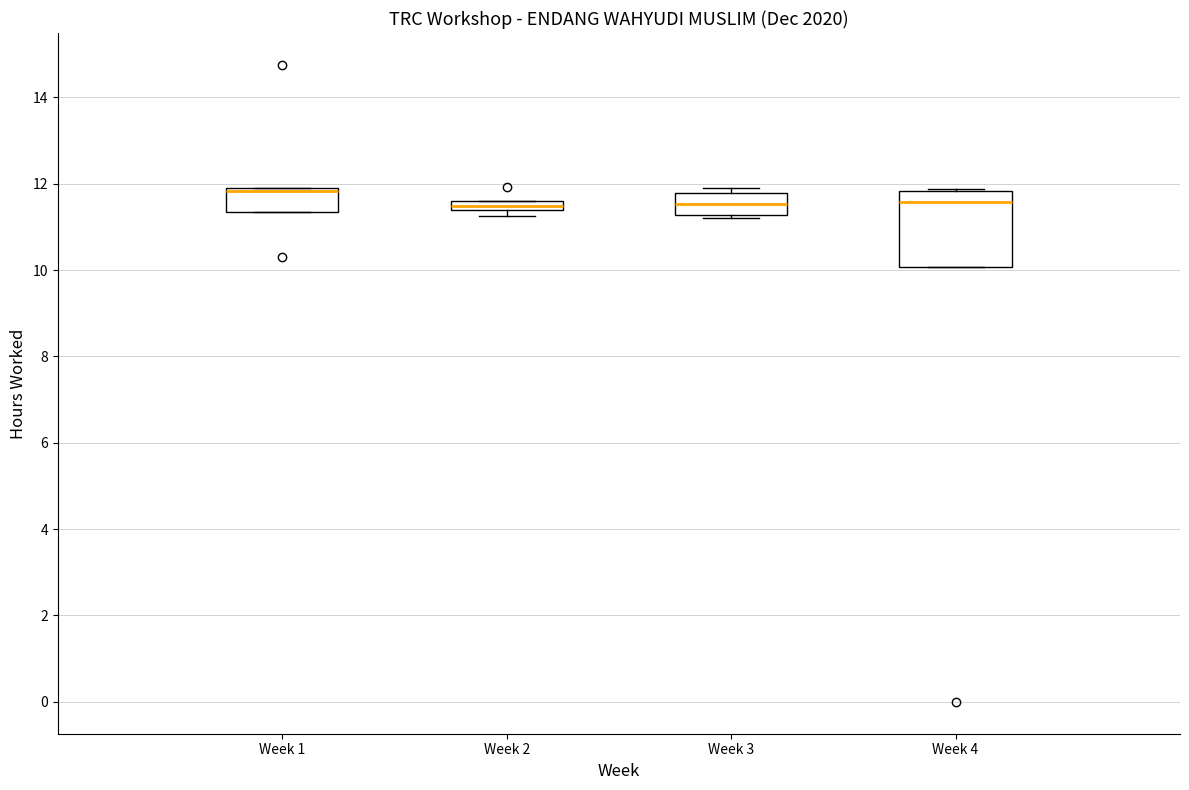

Where is the lower edge of the box for Week 2 on the y-axis? The values are not printed on the chart, so give them approximately, as read against the axis.

11.4